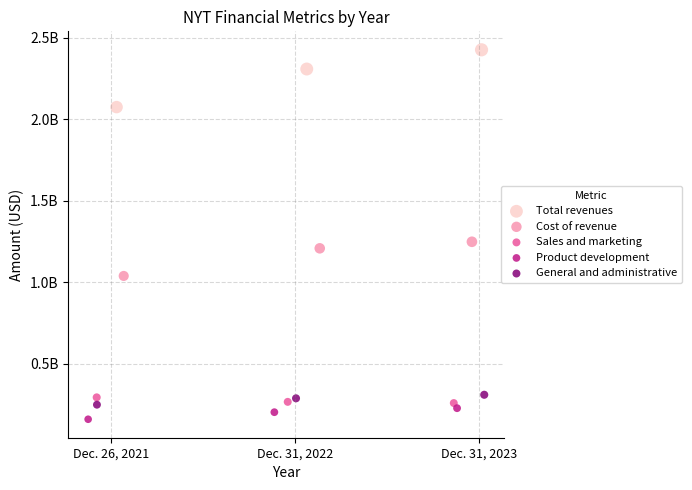

Which series reaches the minimum Y coordinate?

Product development